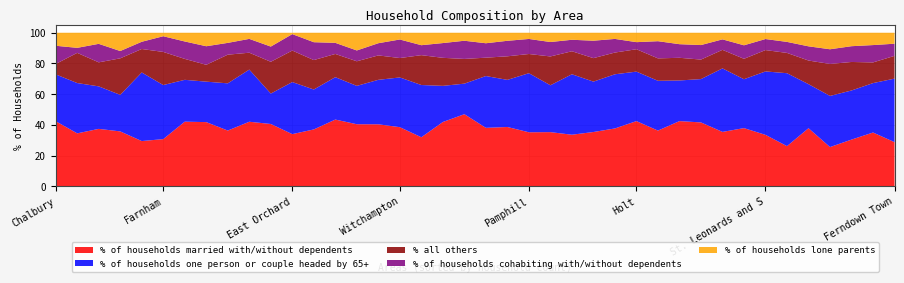

The value of % of households married with/without dependents at Pamphill is 50.4. True or false?

False